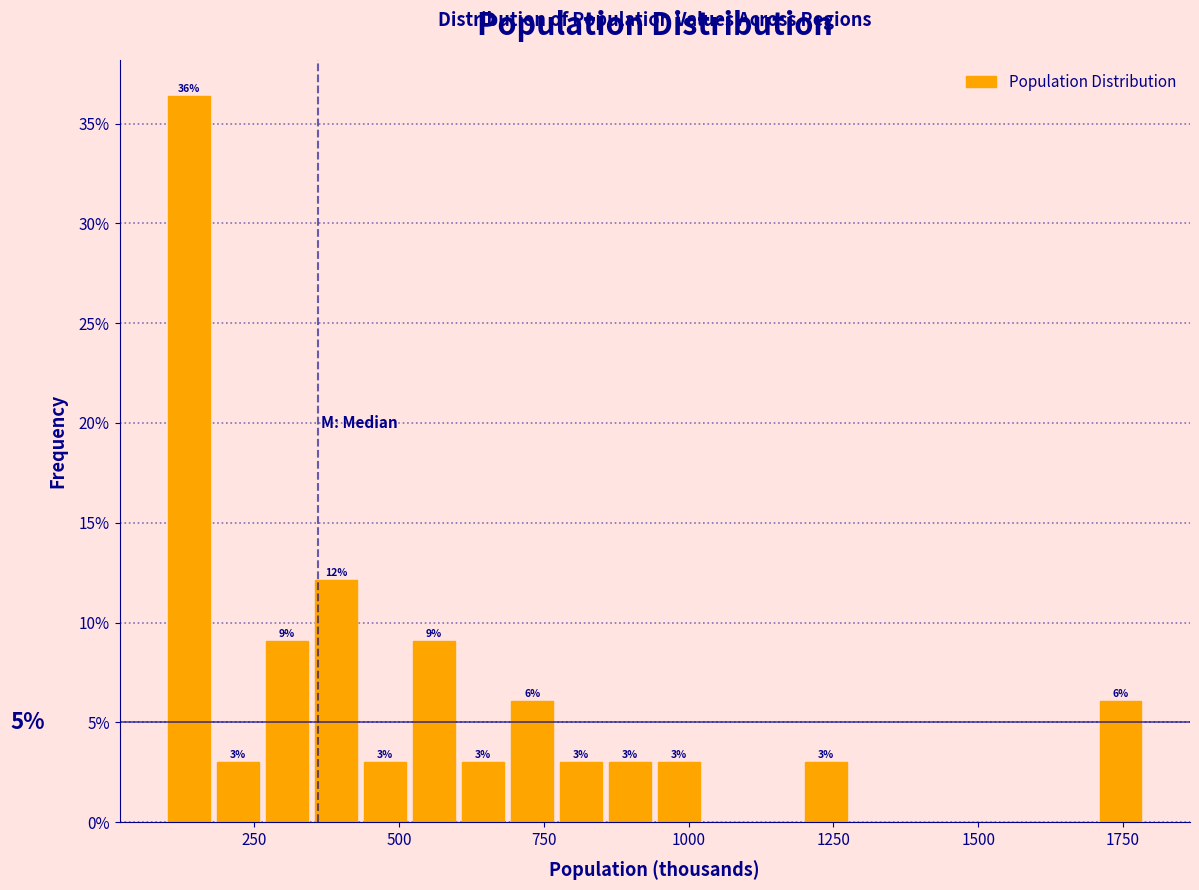

Around what value on the x-axis is the tallest bar? Give the approximate position of its centre, as read against the axis.

150